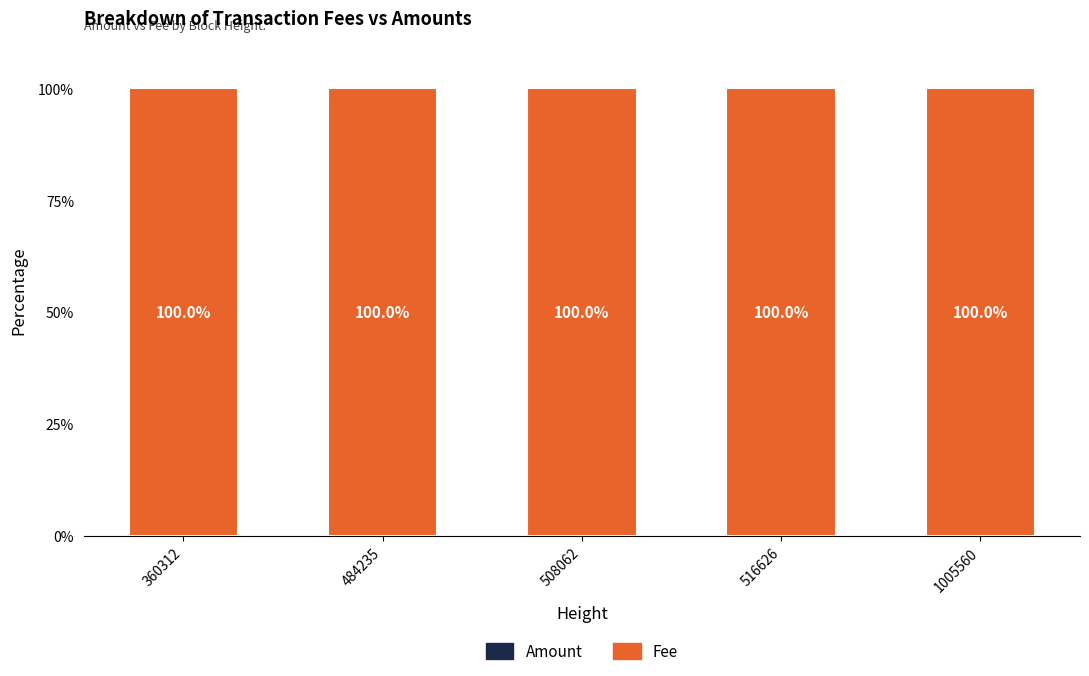

What is the total value across all series at 508062?

100.0